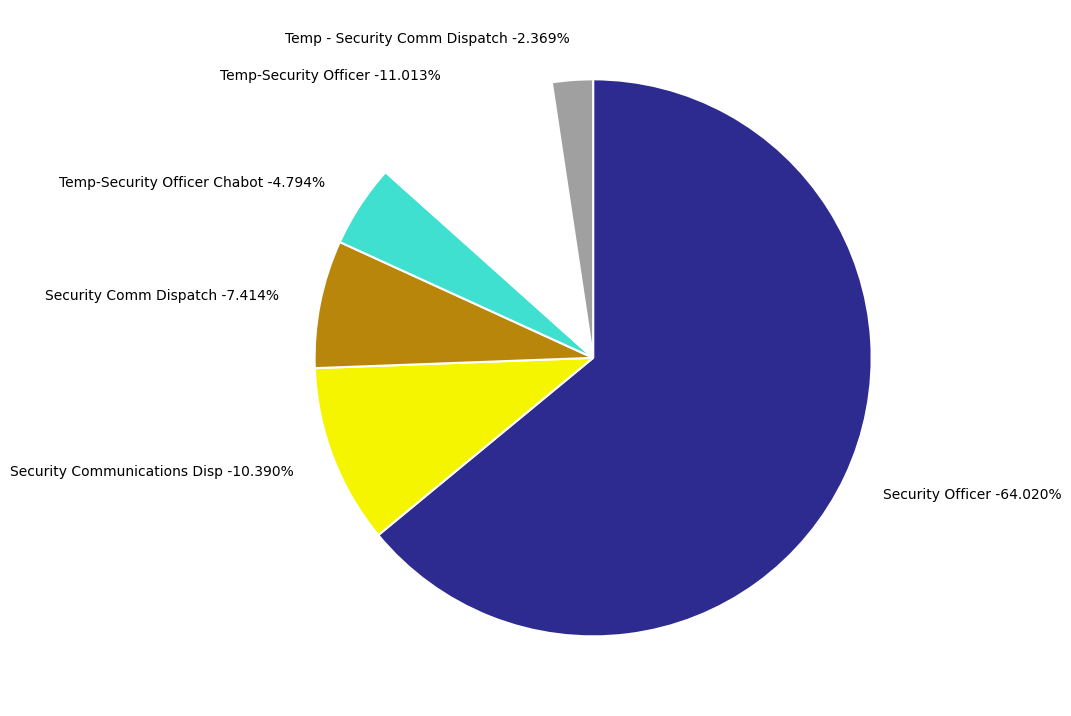

What percentage is the Temp-Security Officer slice, to the nearest percent?

11%